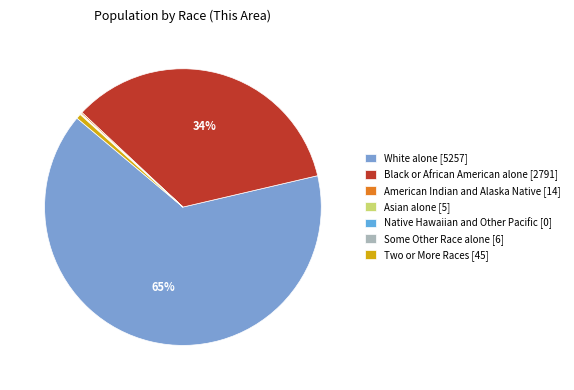

Which slice is the smallest?

Native Hawaiian and Other Pacific